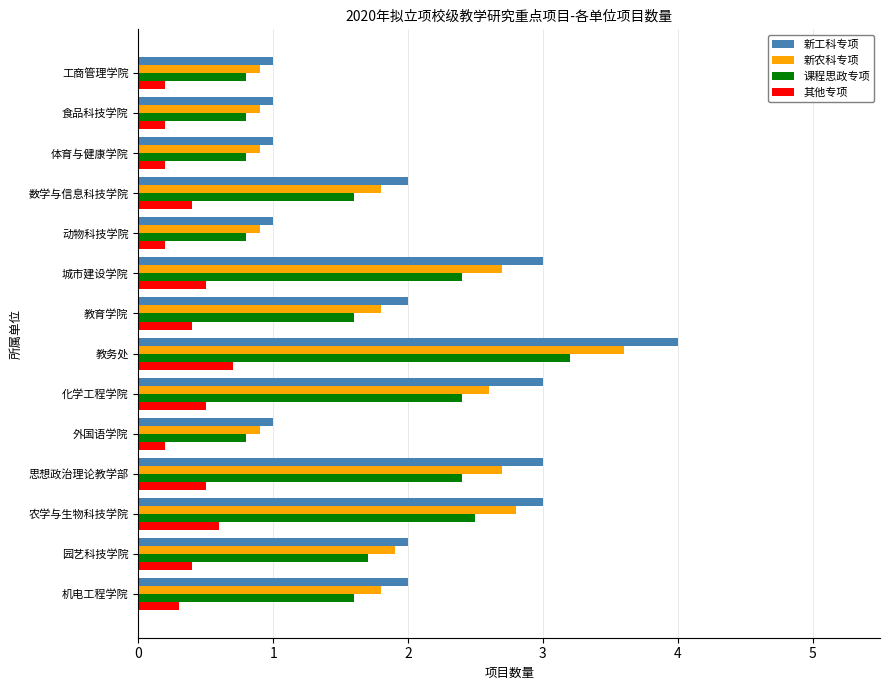

Which label corresponds to the largest value in the chart?

教务处